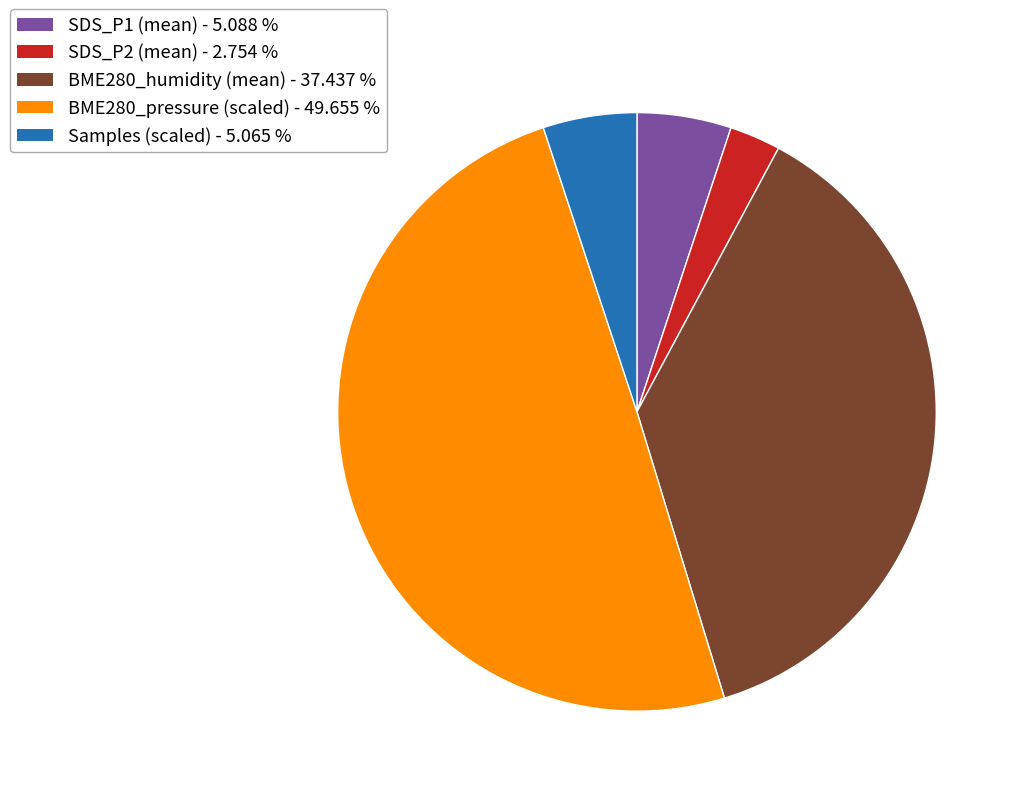

Is BME280_humidity (mean) - 37.437 % the majority of the pie?

No